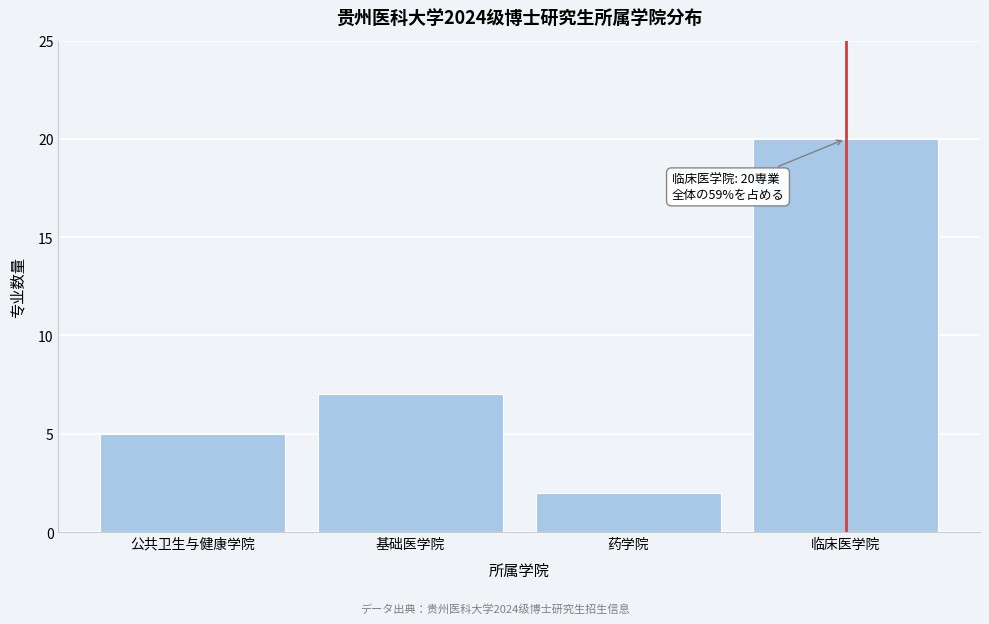

Reading left to right, list all the values displayed in this chart.

5	7	2	20